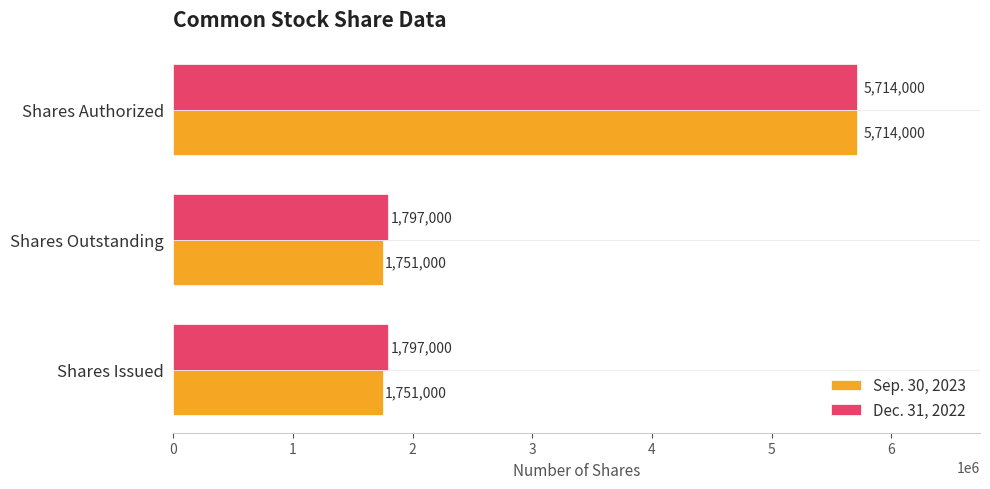

What is the difference between the maximum and minimum values in the Dec. 31, 2022 series?

3917000